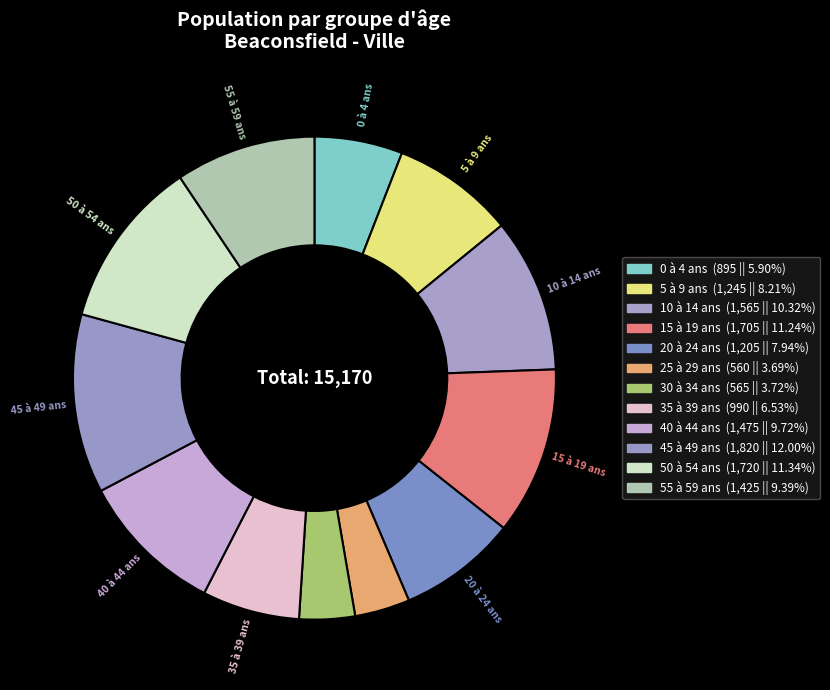

Is the sum of 40 à 44 ans and 20 à 24 ans greater than half?

No